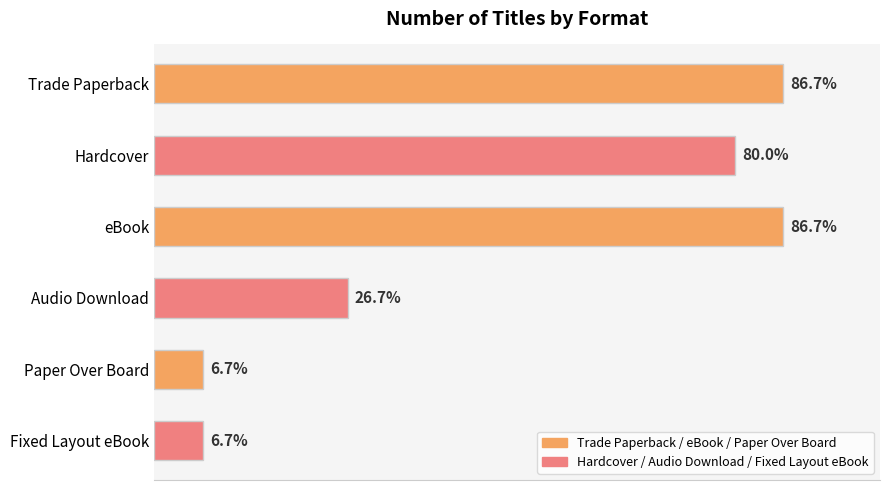

Does the chart contain any negative values?

No